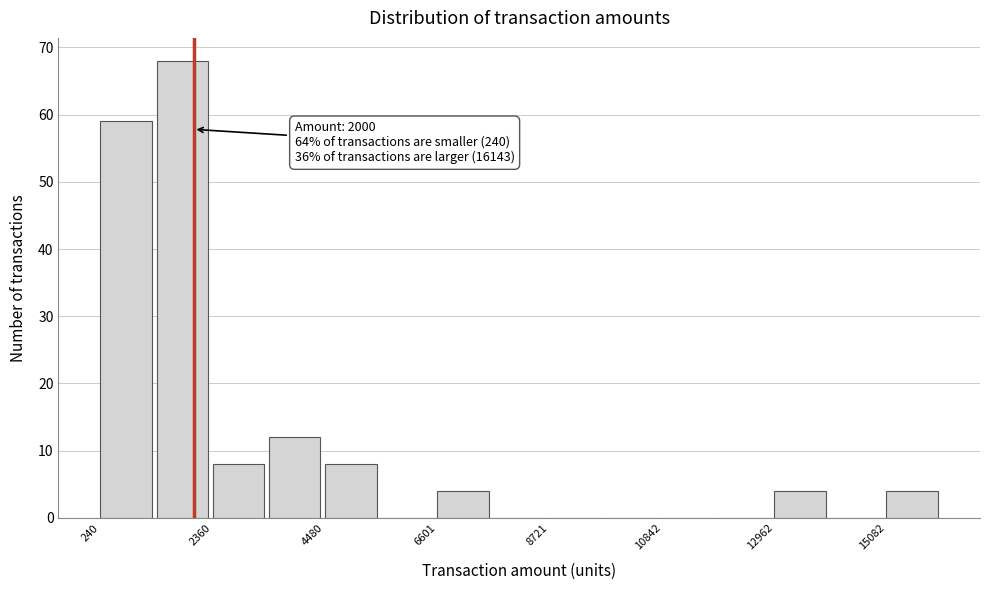

Around what value on the x-axis is the tallest bar? Give the approximate position of its centre, as read against the axis.

2000